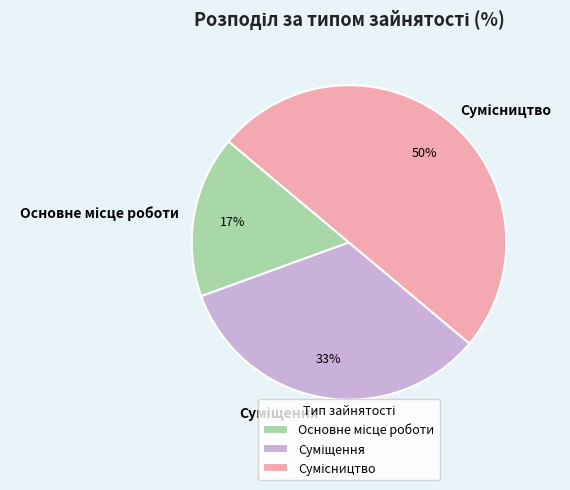

To the nearest percent, what is the average slice percentage?

33%